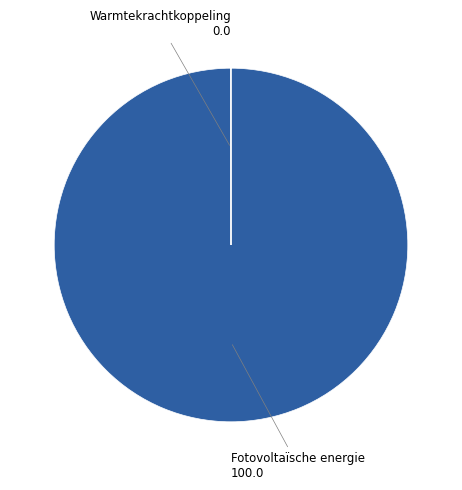

Which slice is the largest?

Fotovoltaïsche energie